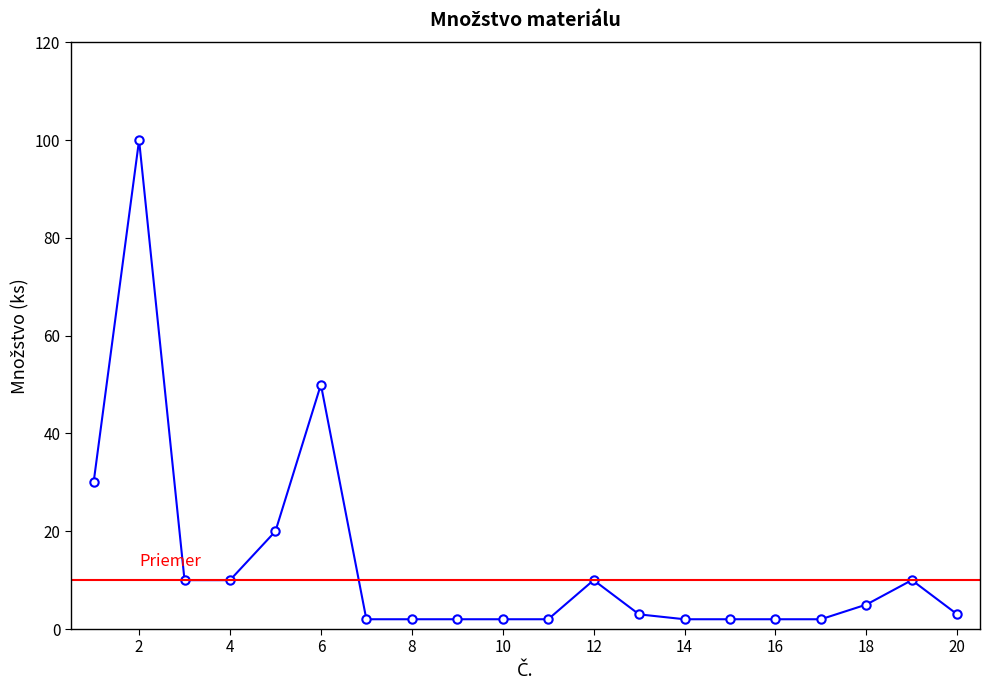

What is the value of the 16th point from the left?

2